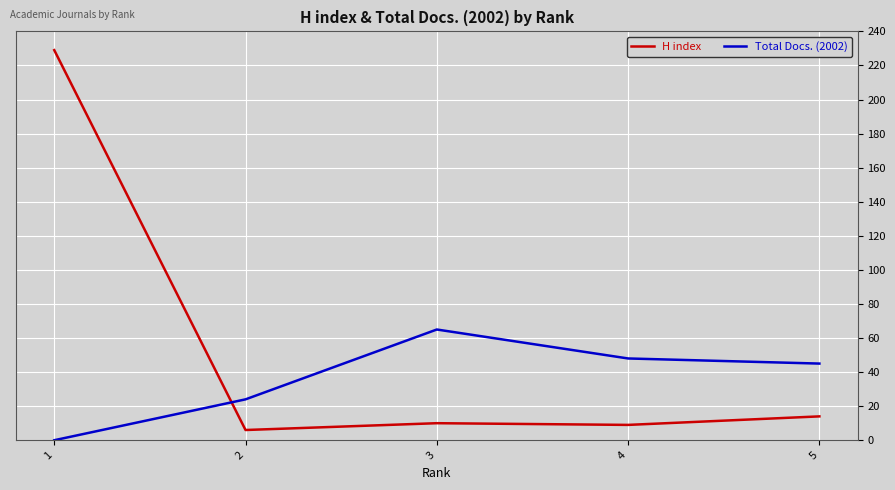

At 1, list the series in order from smallest to largest.

Total Docs. (2002), H index